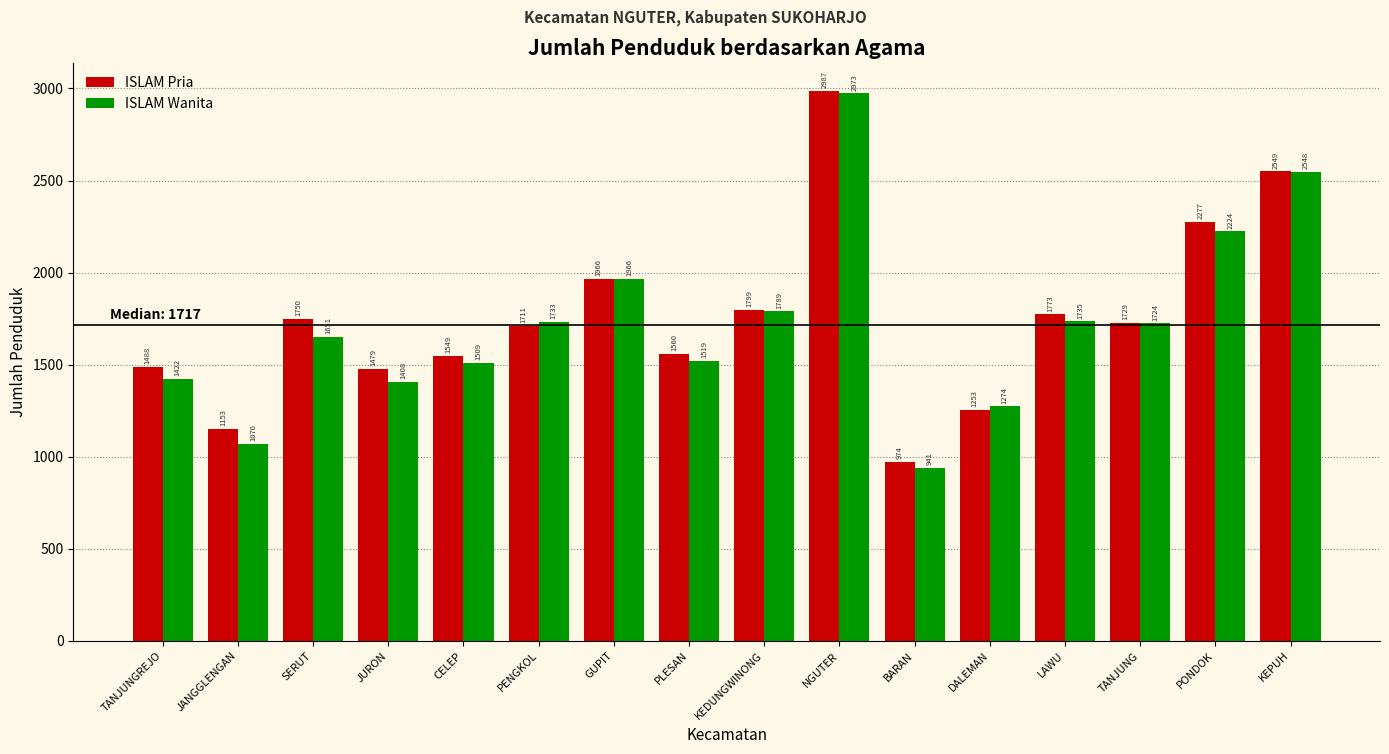

Which series changed the most between CELEP and PENGKOL?

ISLAM Wanita